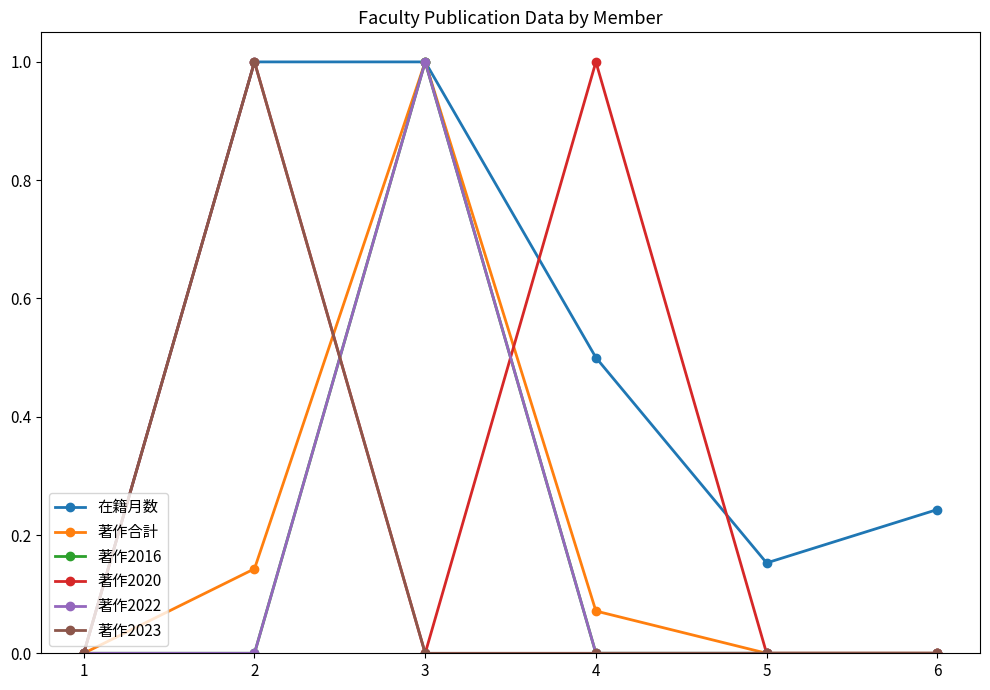

Rank the categories by 著作2022 value from highest to lowest.

3, 1, 2, 4, 5, 6